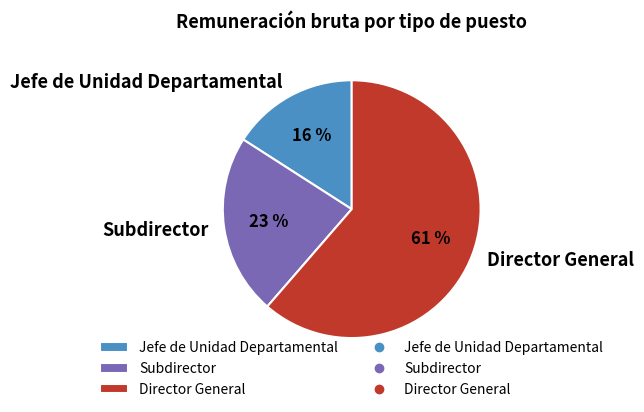

To the nearest percent, what percentage of the pie is Jefe de Unidad Departamental?

16%